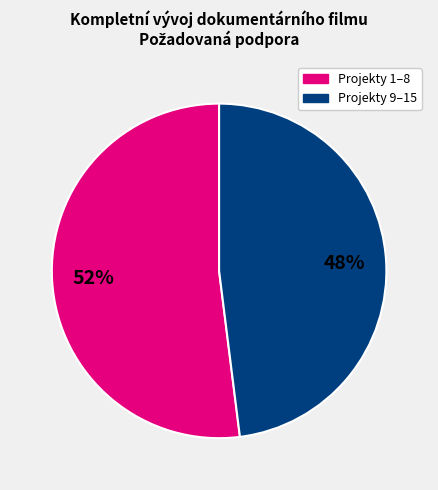

To the nearest percent, what is the difference between the largest and smallest slice percentages?

4%